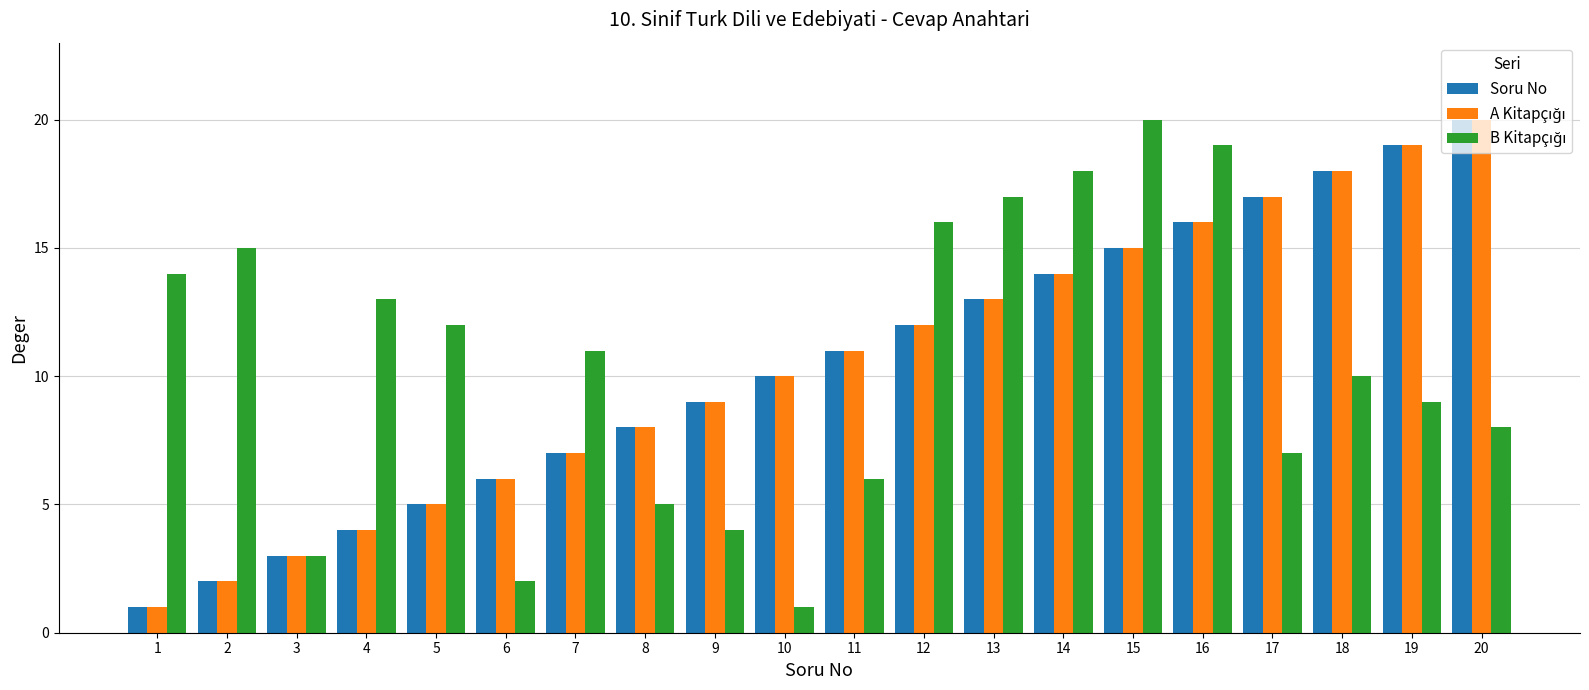

What is the maximum value for Soru No?

20